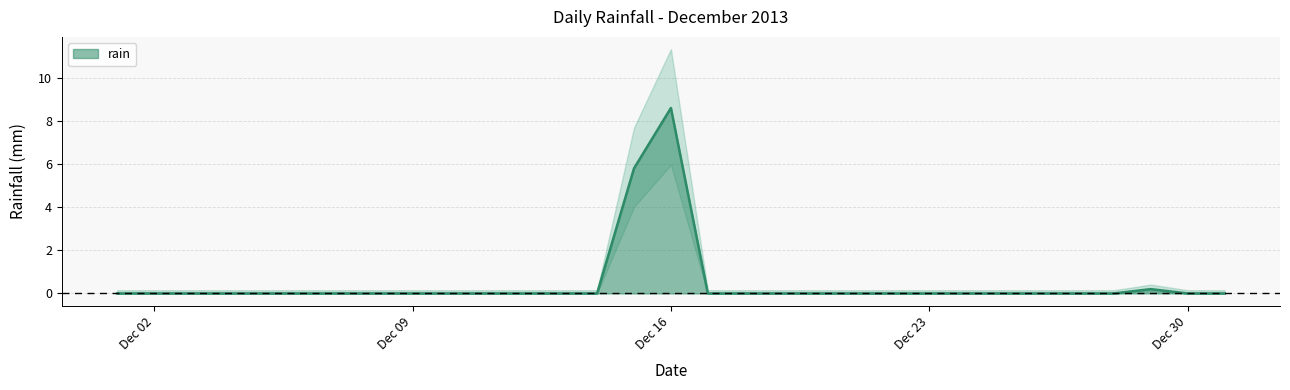

Reading right to left, what are all the values shown in this chart?

0.0	0.0	0.2	0.0	0.0	0.0	0.0	0.0	0.0	0.0	0.0	0.0	0.0	0.0	0.0	8.6	5.8	0.0	0.0	0.0	0.0	0.0	0.0	0.0	0.0	0.0	0.0	0.0	0.0	0.0	0.0